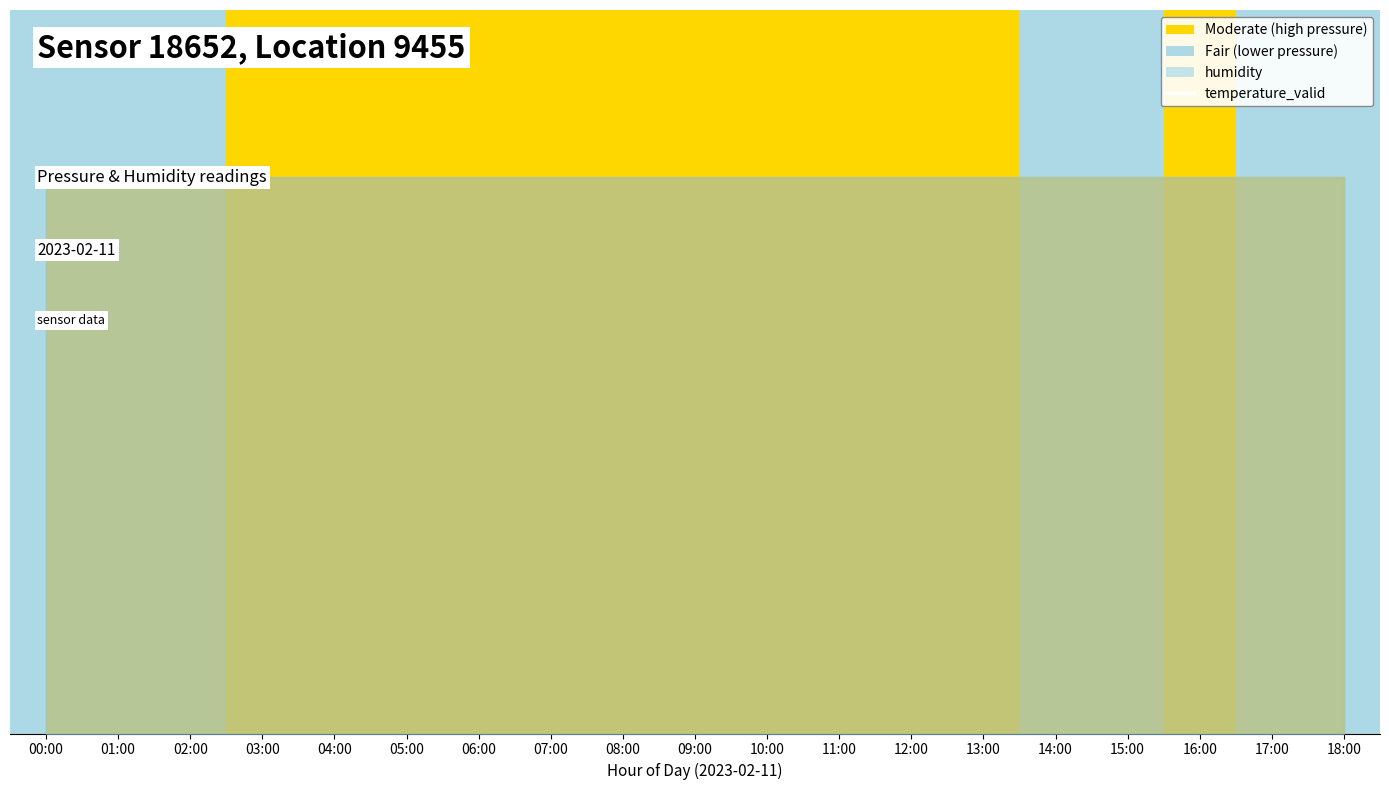

What is the greatest value displayed?

0.6